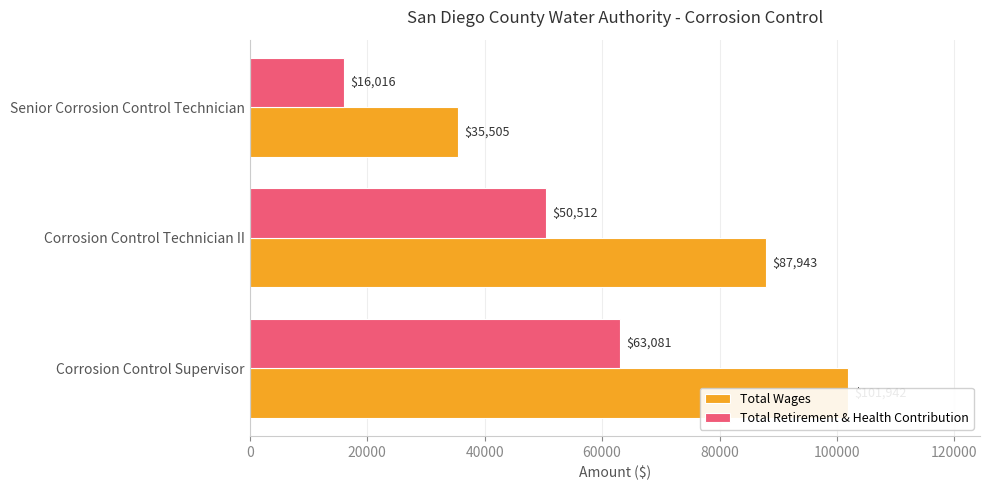

Reading left to right, what are all the values shown in this chart?

Total Wages: 101942	87943	35505
Total Retirement & Health Contribution: 63081	50512	16016